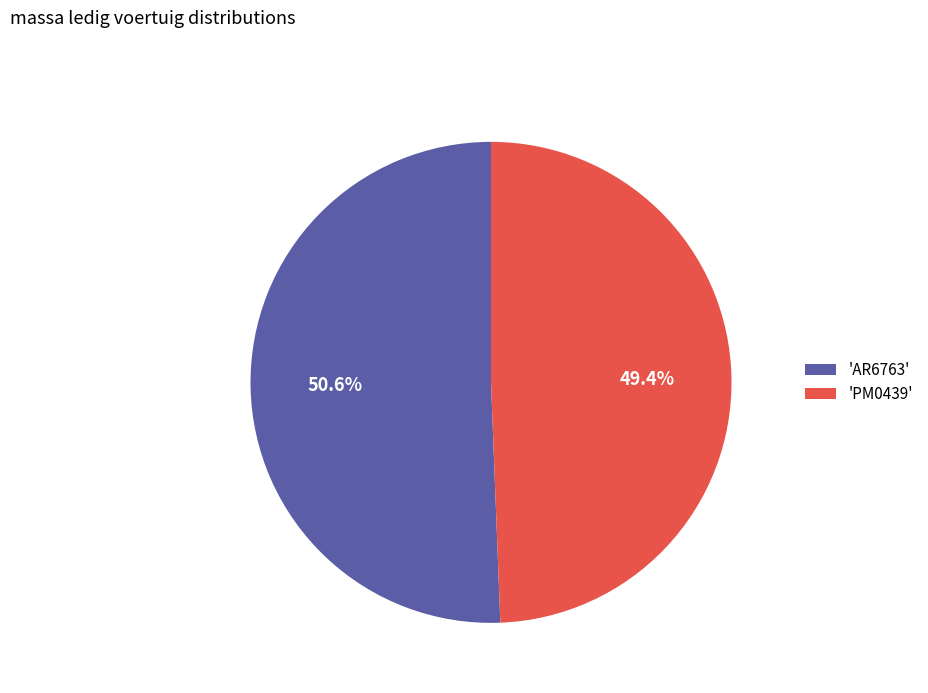

To the nearest percent, what is the average slice percentage?

50%